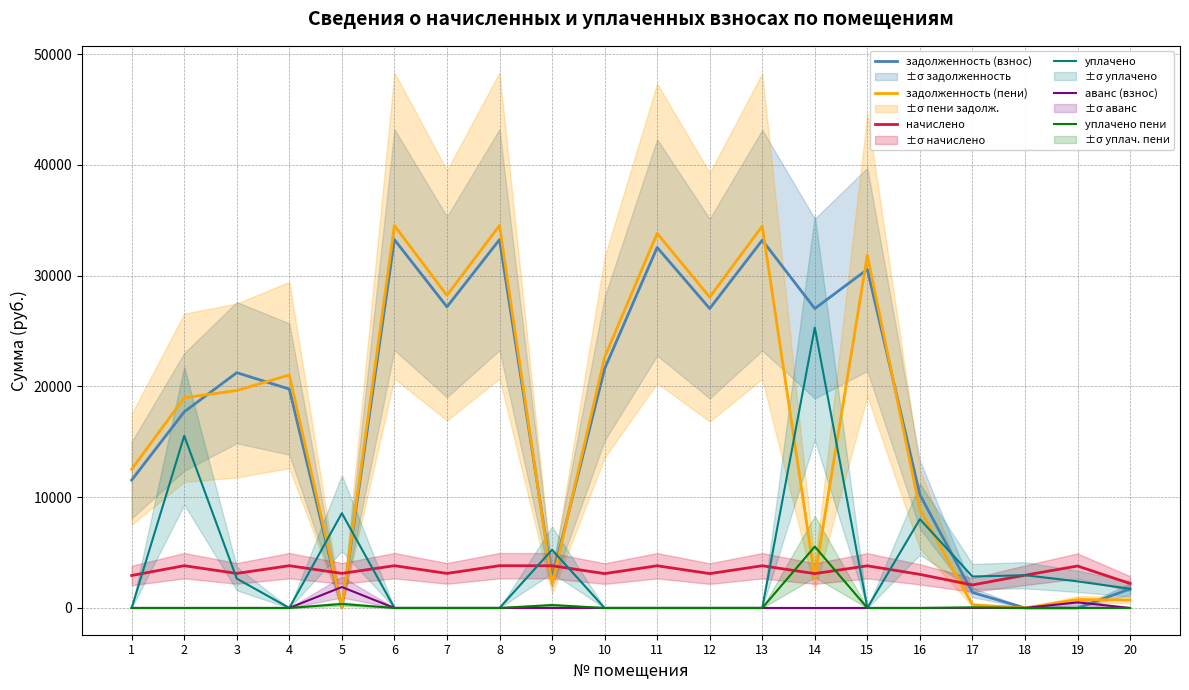

Is this an area chart (filled region under the line)?

No